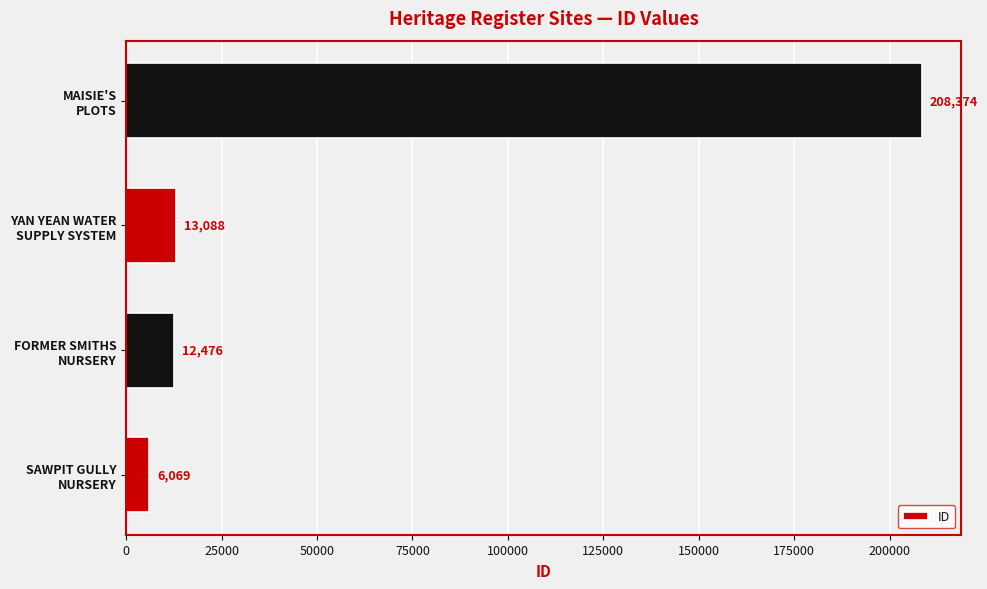

What is the greatest value displayed?

208374